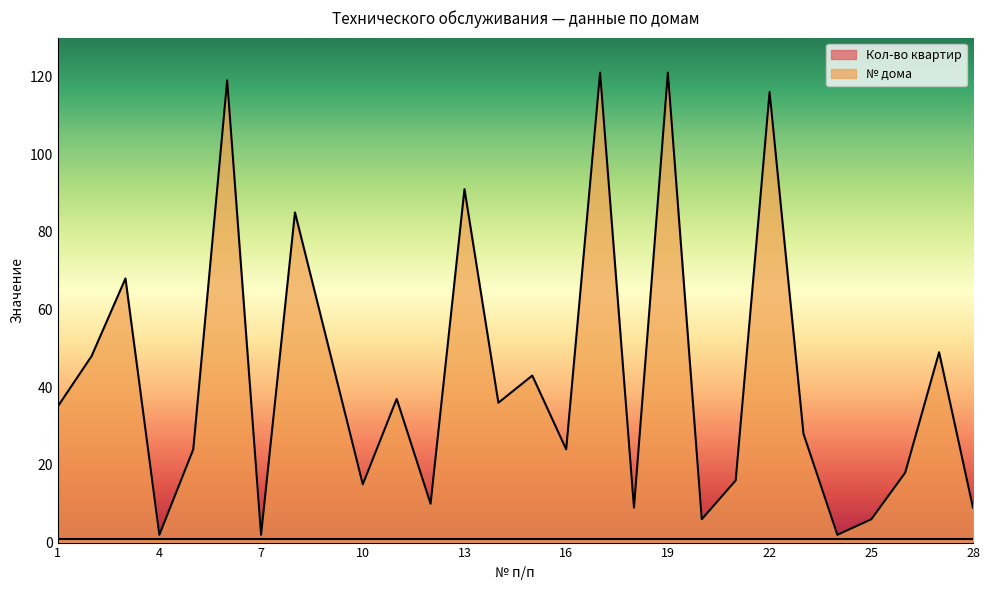

What is the ratio of the value at 2 to the value at 10?

3.2